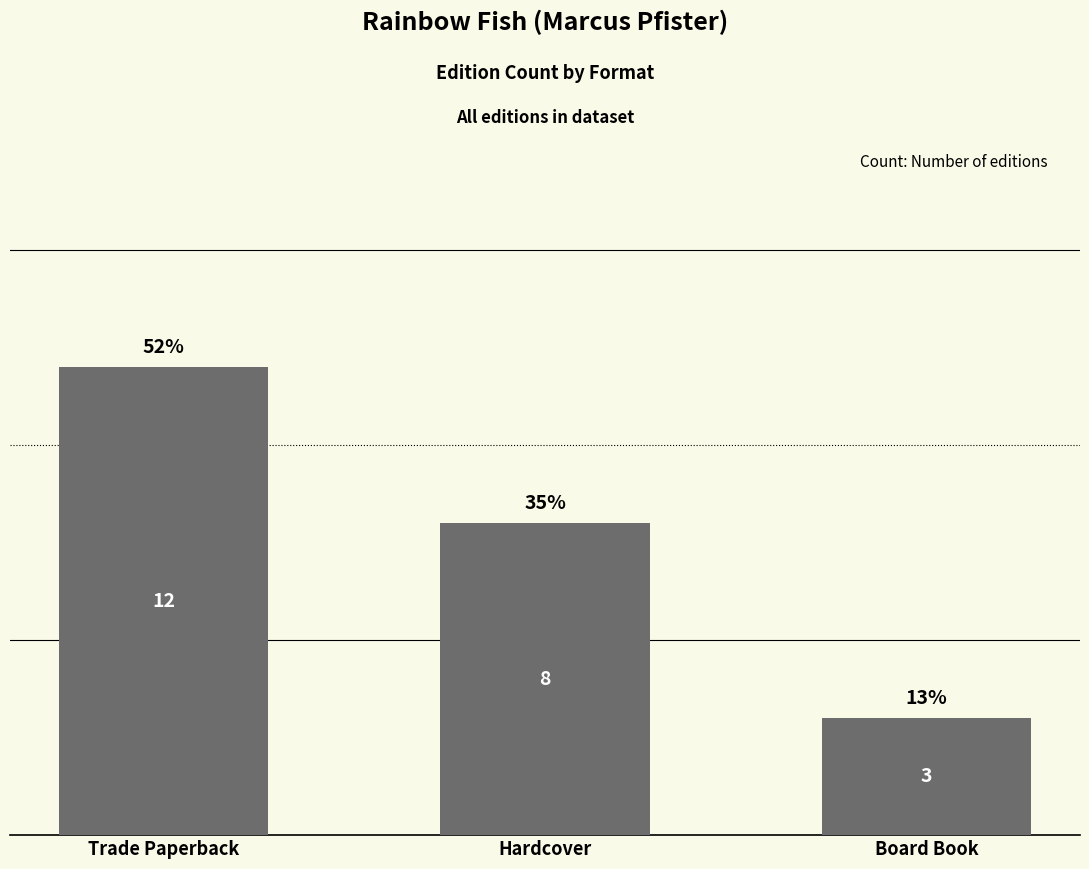

Are the bars horizontal?

No